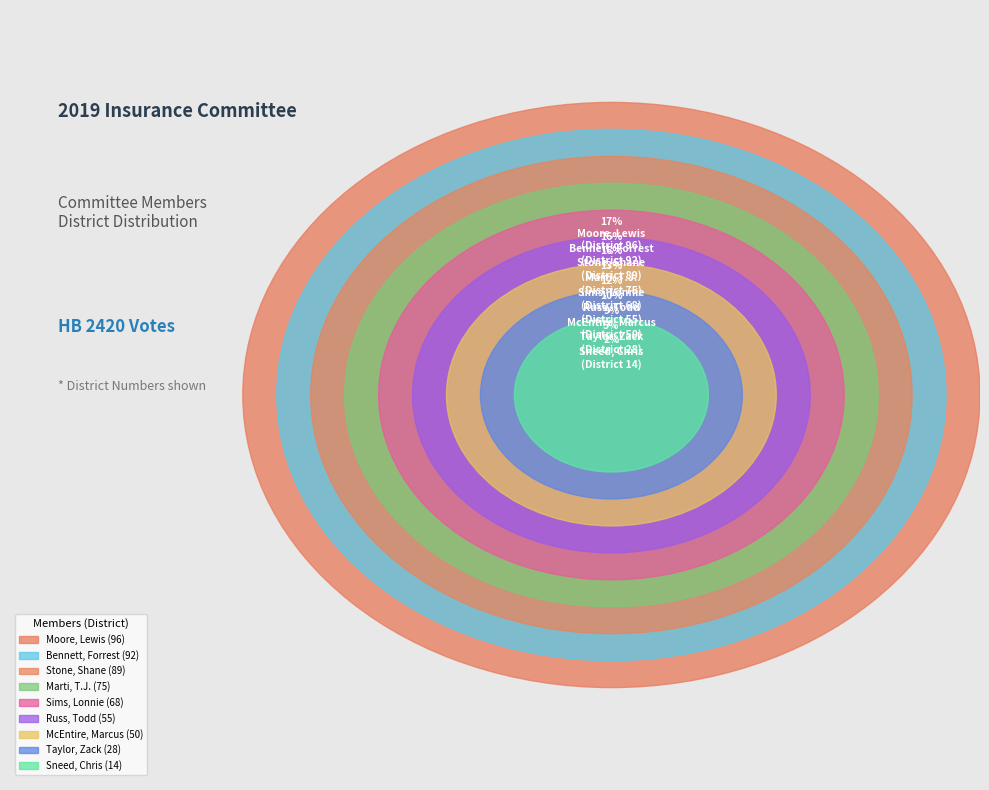

What is the ratio of the value at Stone, Shane to the value at Taylor, Zack?

3.2